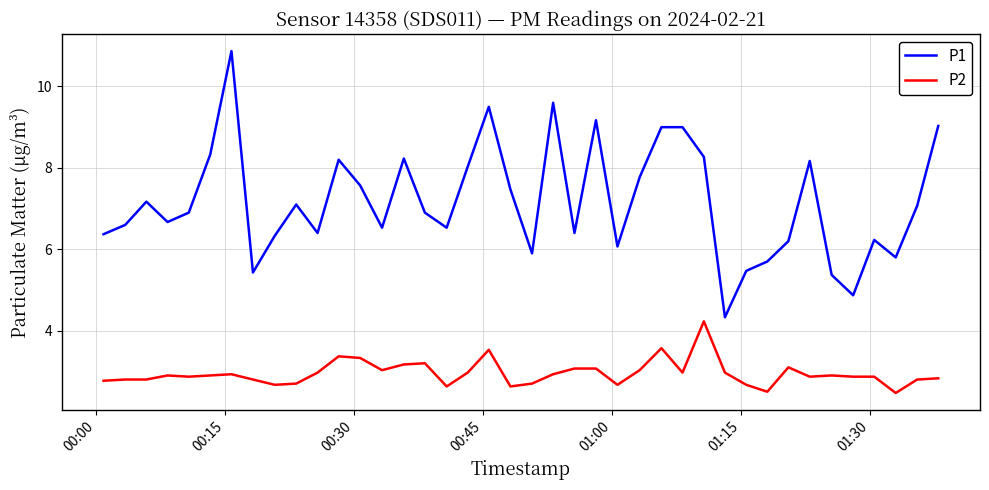

What are all the series names shown in the legend?

P1, P2